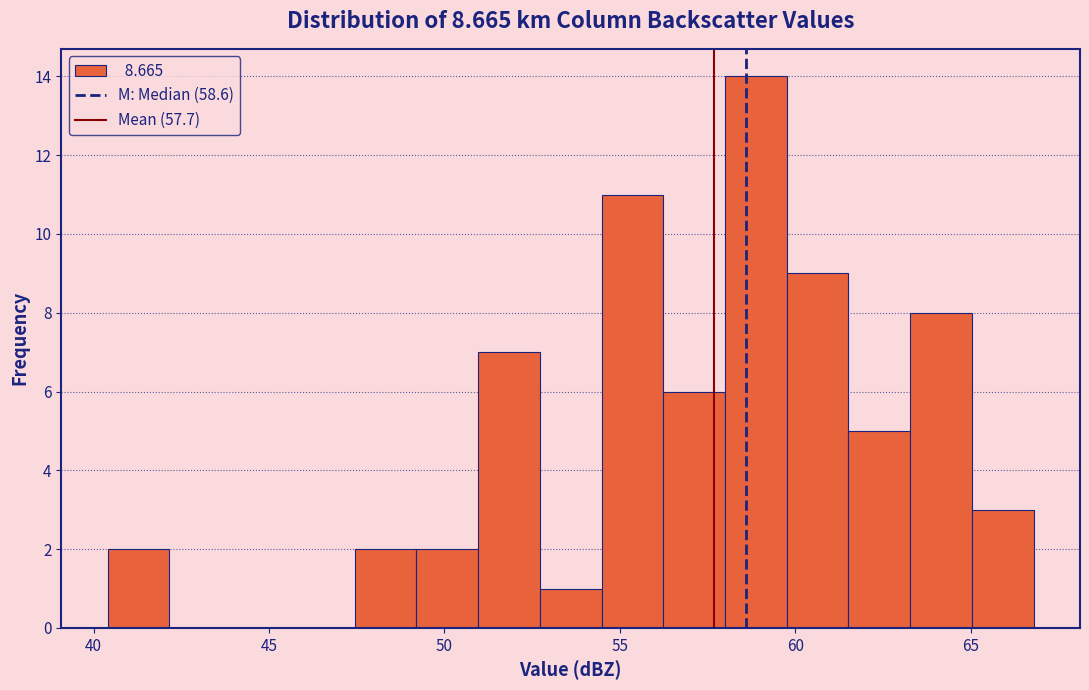

Read against the x-axis, roughly where is the centre of the tallest bar?

59.0